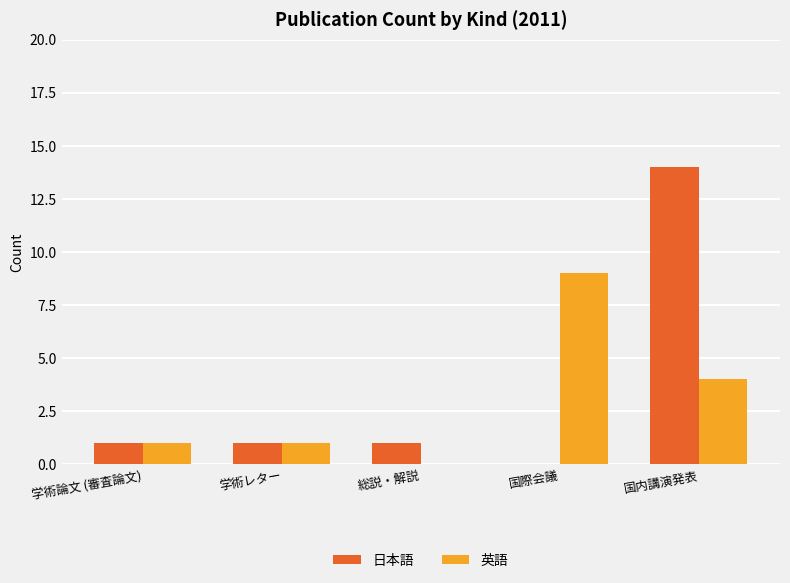

What is the approximate value of 英語 at 学術レター?

1